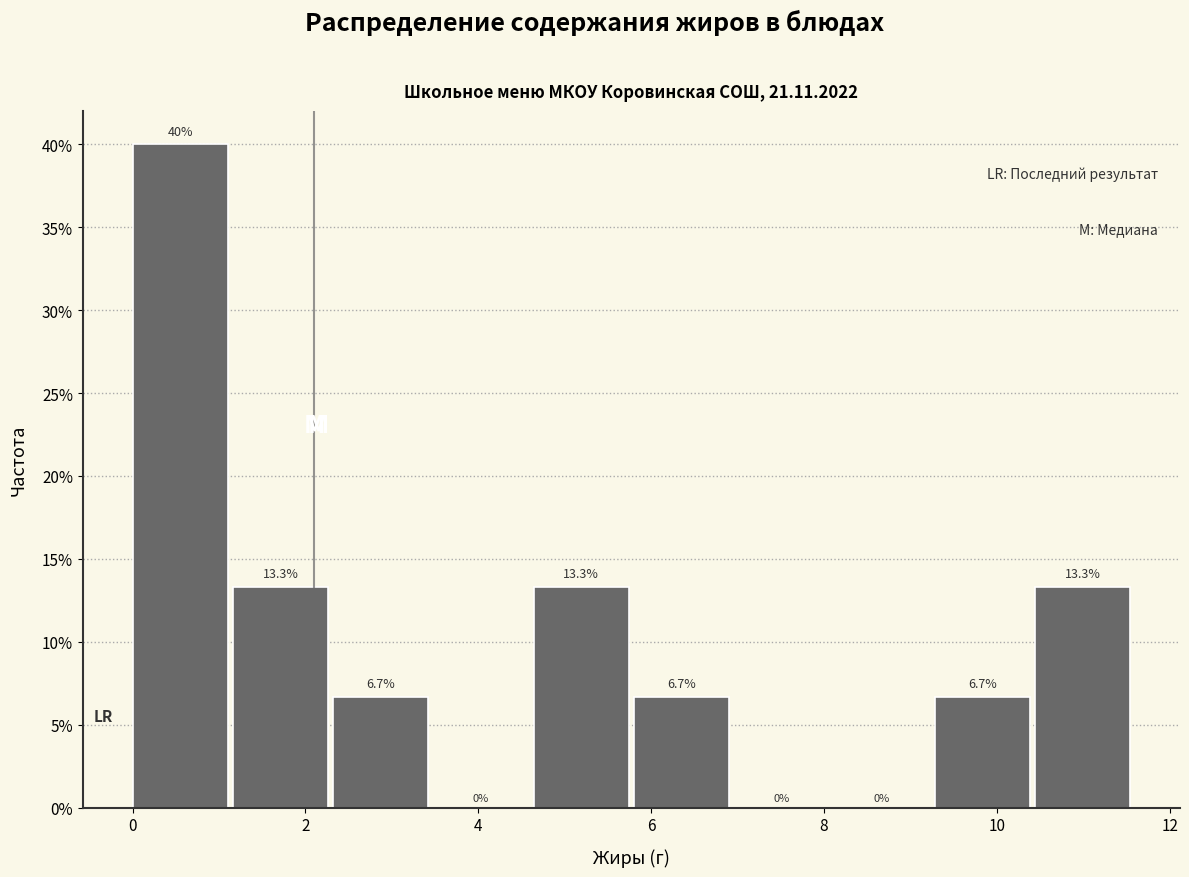

What is the height of the bar covering 1.16 to 2.32 on the x-axis? The bar edges are not printed on the chart, so give them approximately, as read against the axis.

13.3